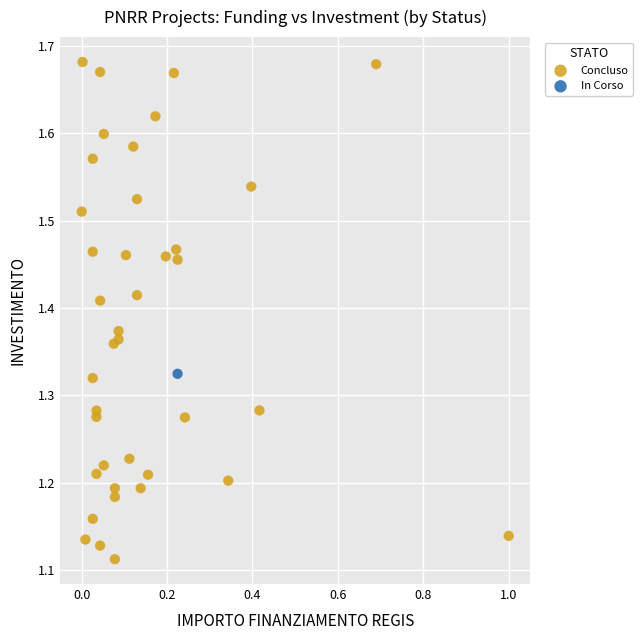

What are all the series names shown in the legend?

Concluso, In Corso